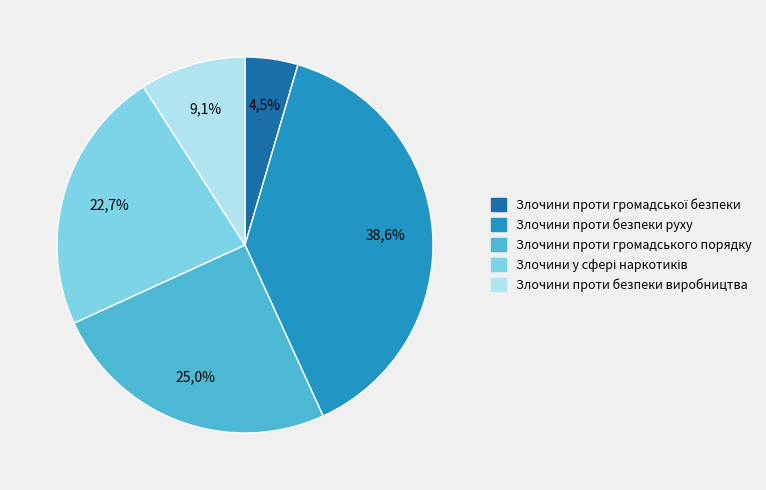

Which slice is the smallest?

Злочини проти громадської безпеки